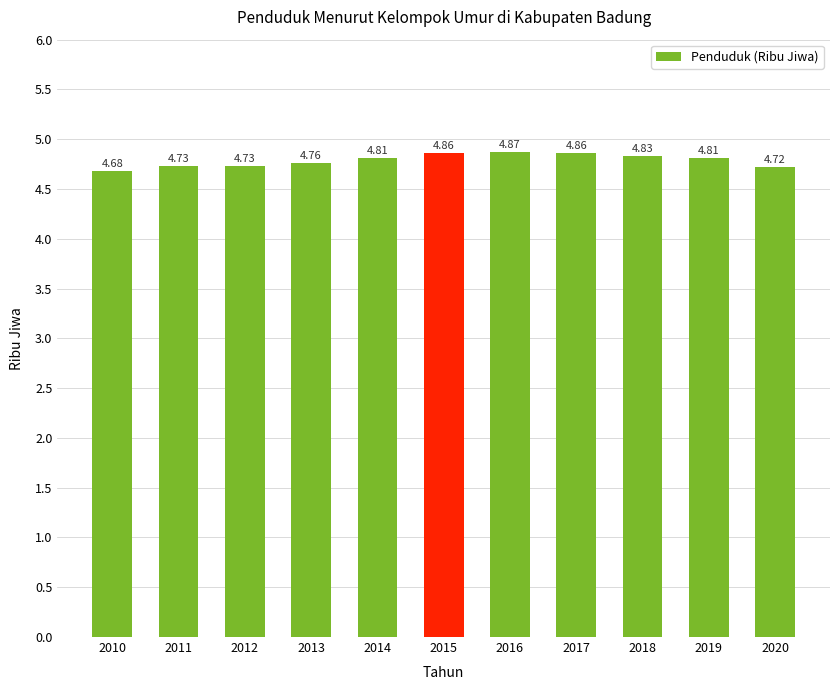

Which has a higher value, 2014 or 2020?

2014